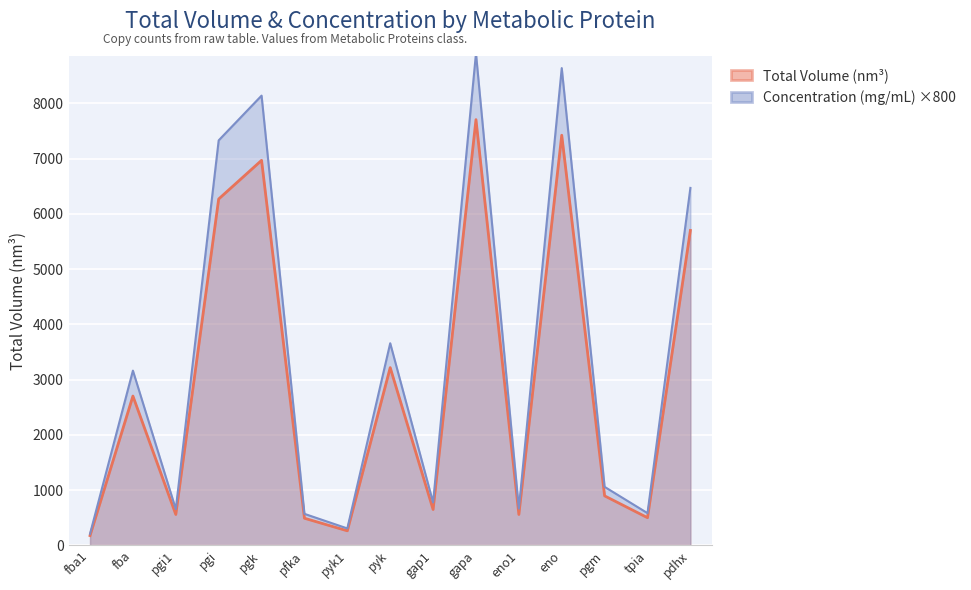

Which series changed the most between pgi1 and pgi?

Concentration (mg/mL)